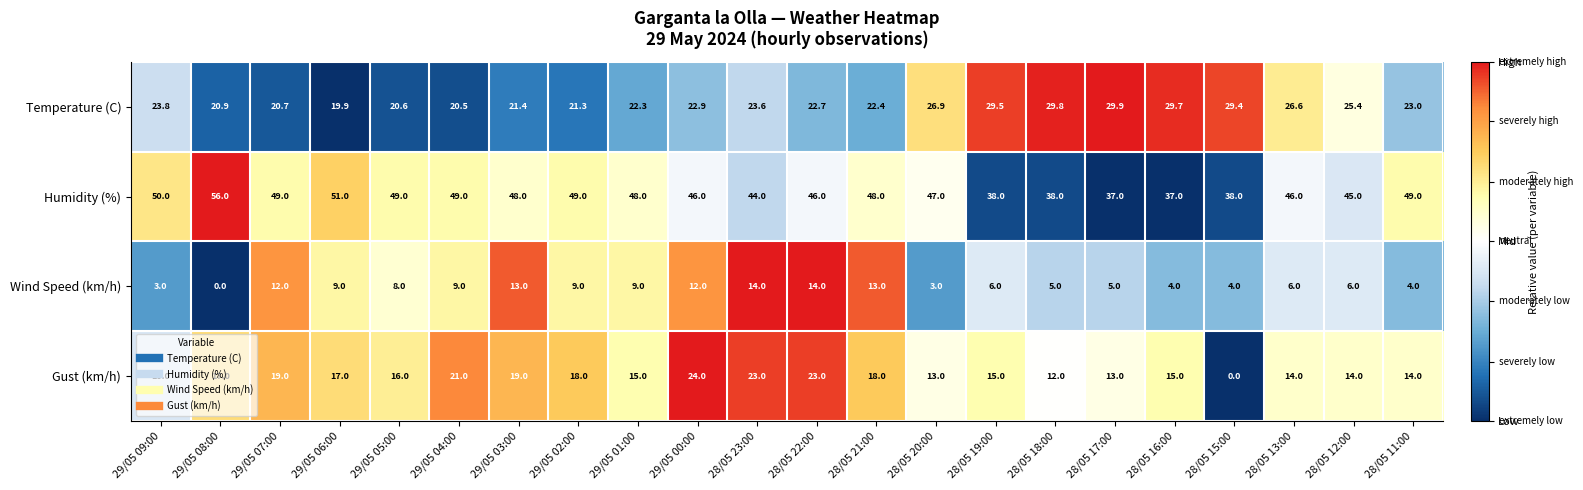

What is the sum of all Temperature (C) values?

533.2